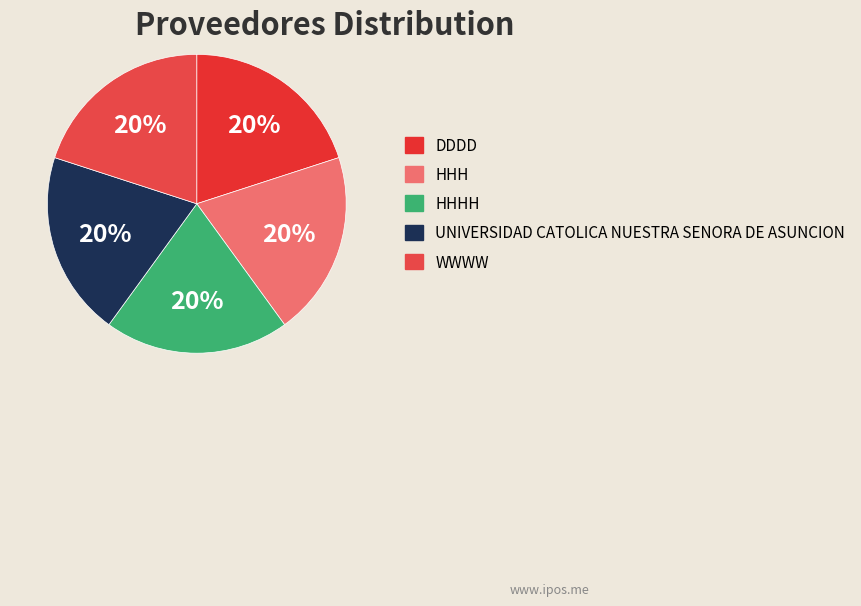

Is the sum of DDDD and HHH greater than half?

No